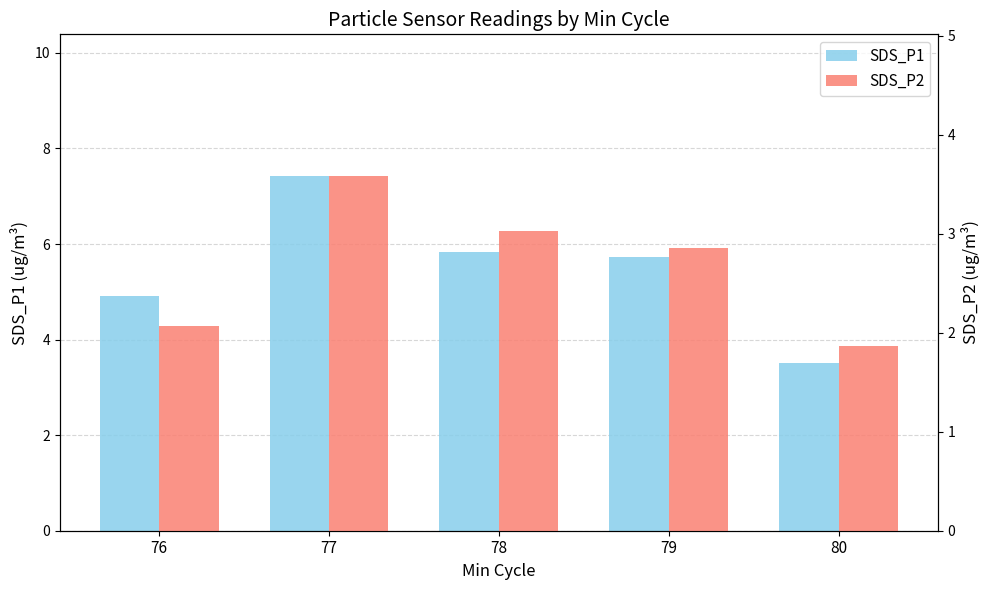

The value of SDS_P1 at 79 is 5.7. True or false?

True